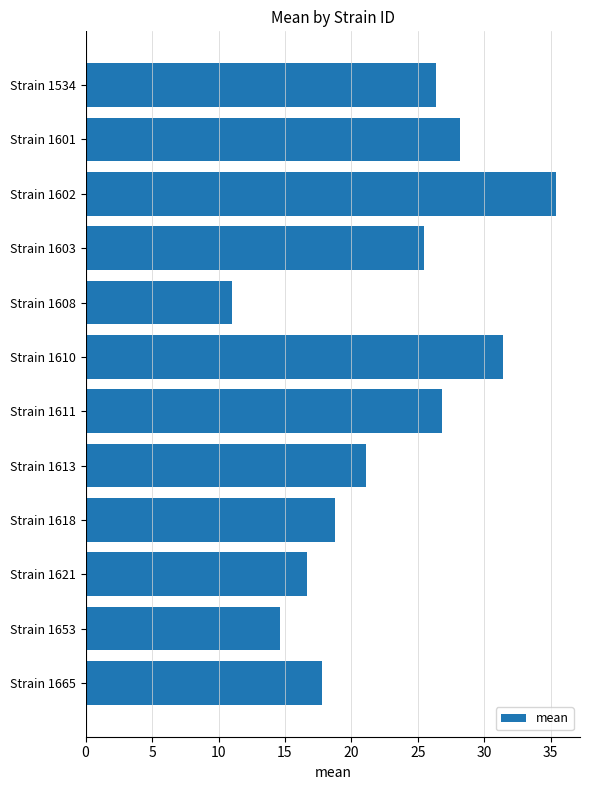

What is the difference between the maximum and second lowest values?

20.8